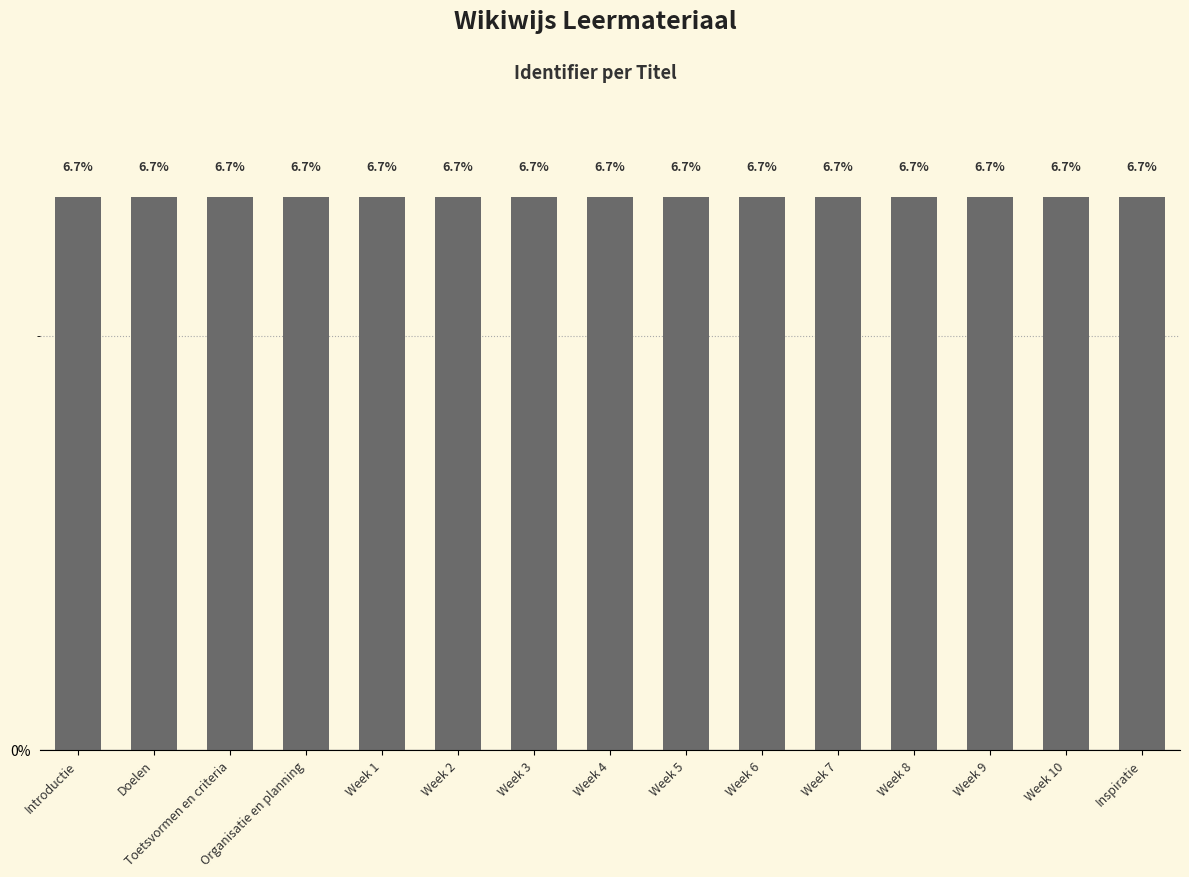

Reading left to right, what are all the values shown in this chart?

6.7	6.7	6.7	6.7	6.7	6.7	6.7	6.7	6.7	6.7	6.7	6.7	6.7	6.7	6.7